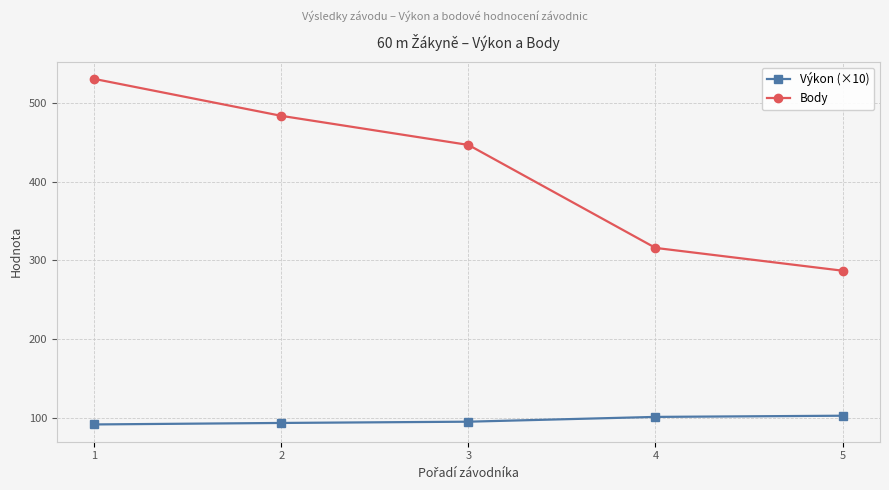

What is the difference between the highest and lowest values at 1?

439.6